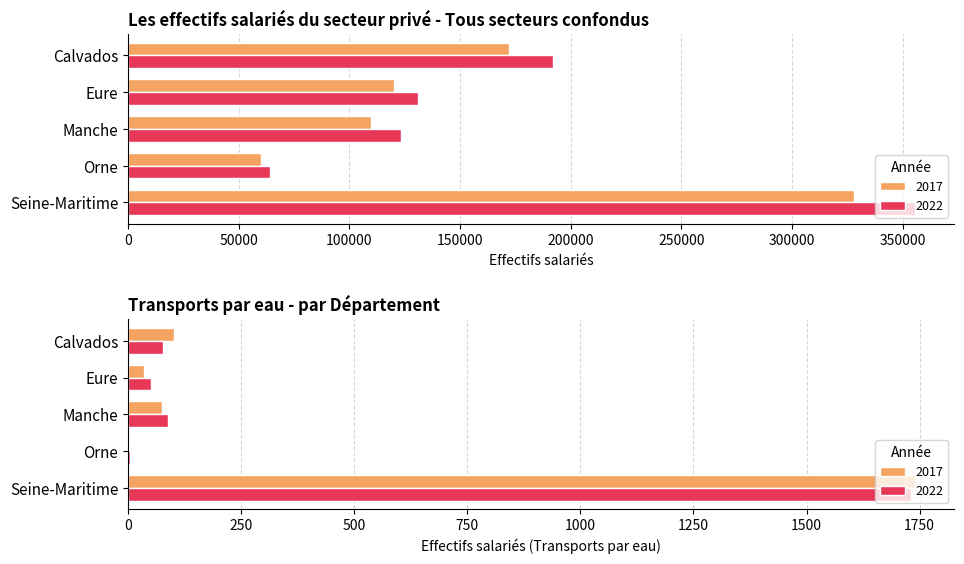

What position from the left is Manche?

3